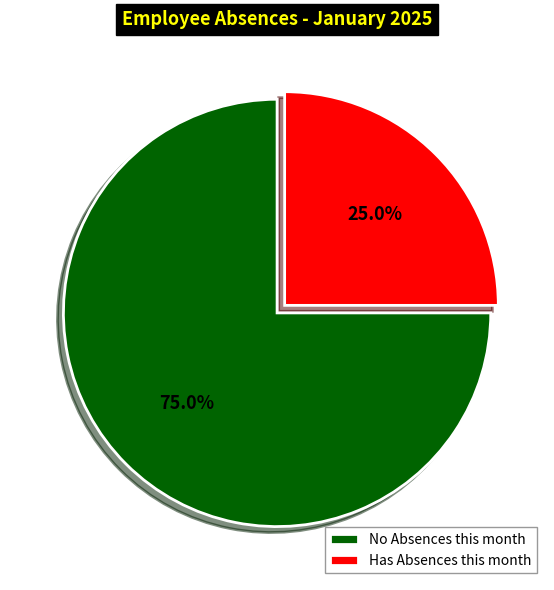

How many slices are in this pie chart?

2